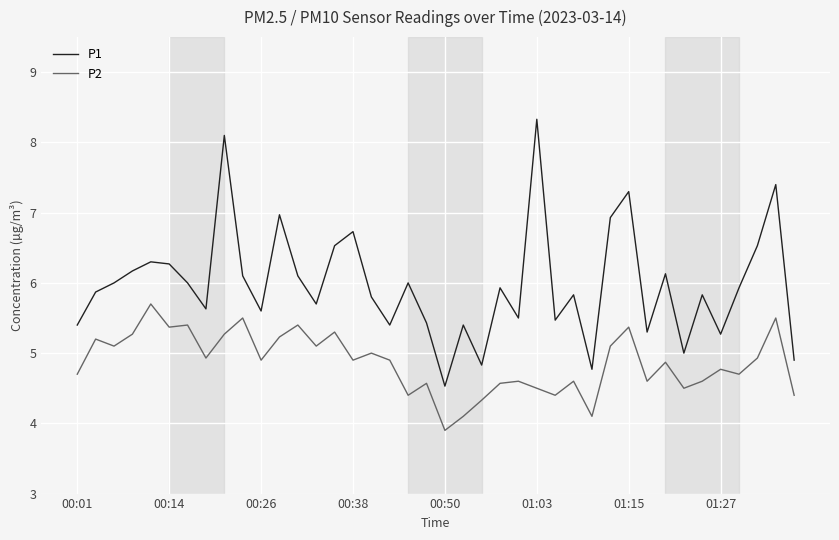

List the series in order of their peak value, lowest first.

P2, P1